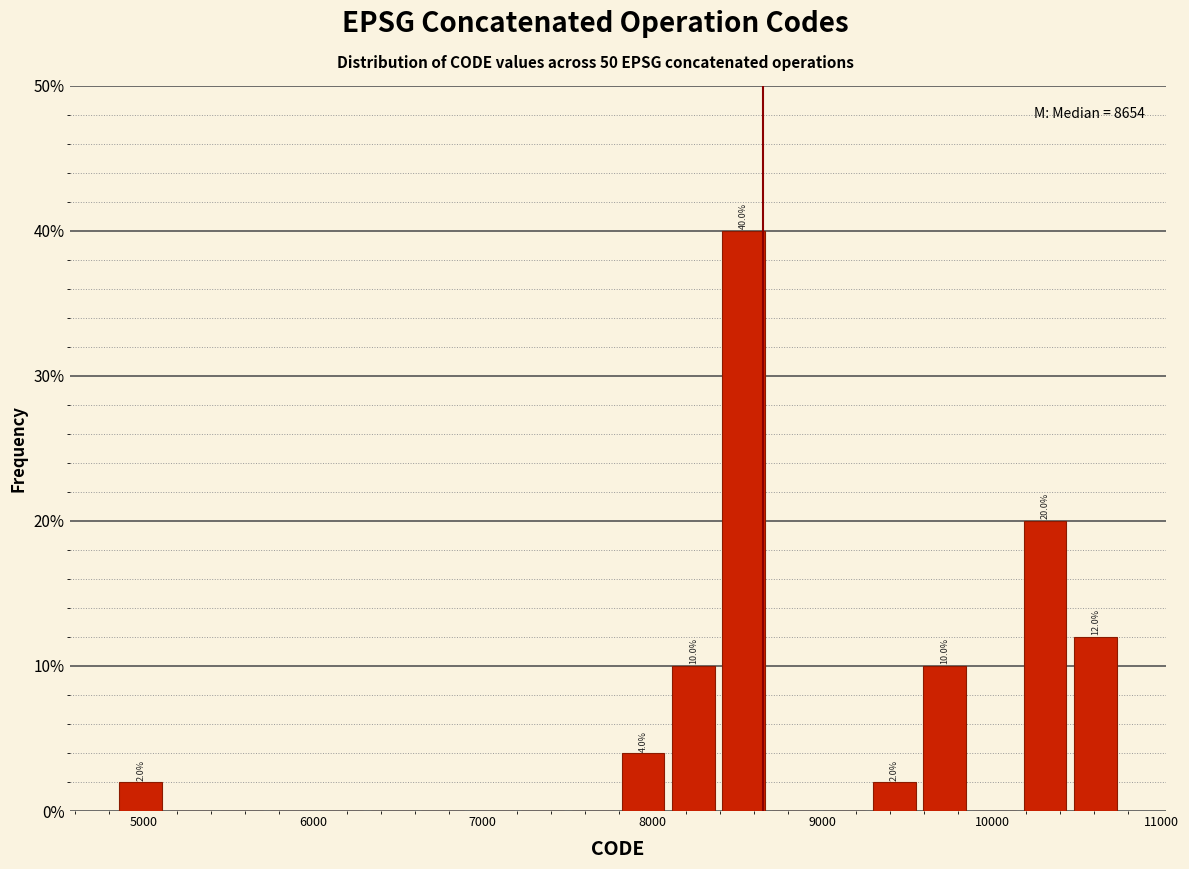

Read against the x-axis, roughly where is the centre of the tallest bar?

8500